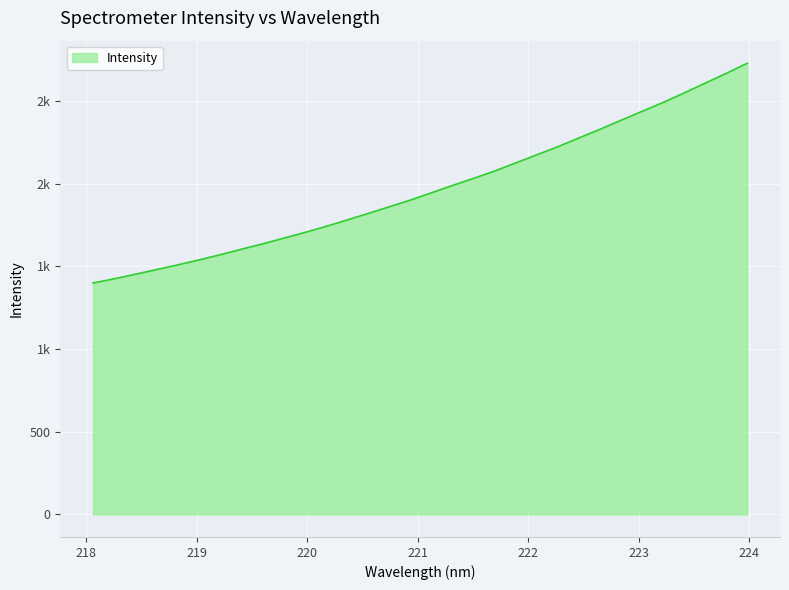

What is the label of the 32nd point from the right?

218.0596